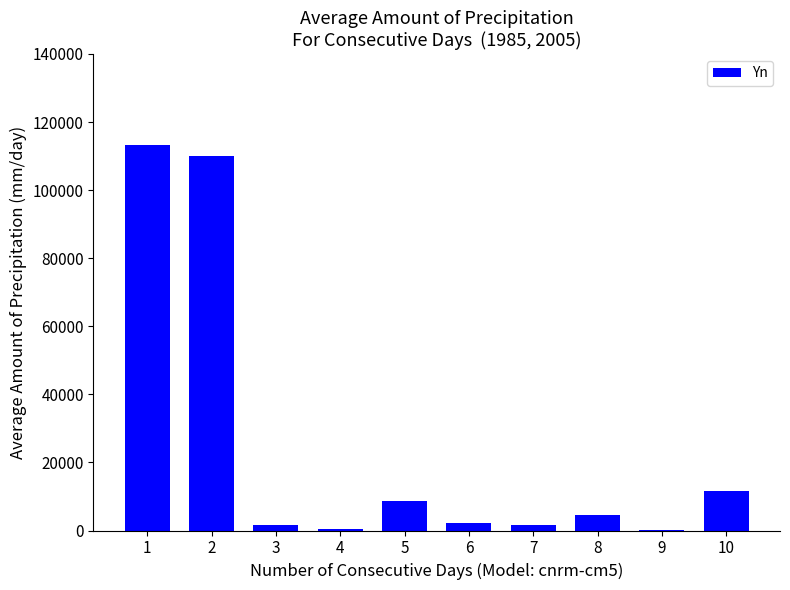

What is the average value?

25379